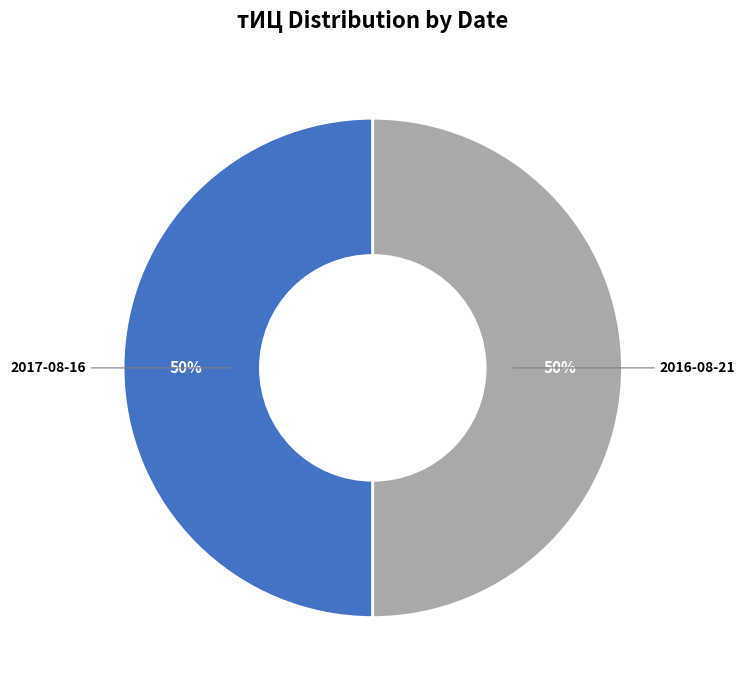

What percentage is the 2017-08-16 slice, to the nearest percent?

50%